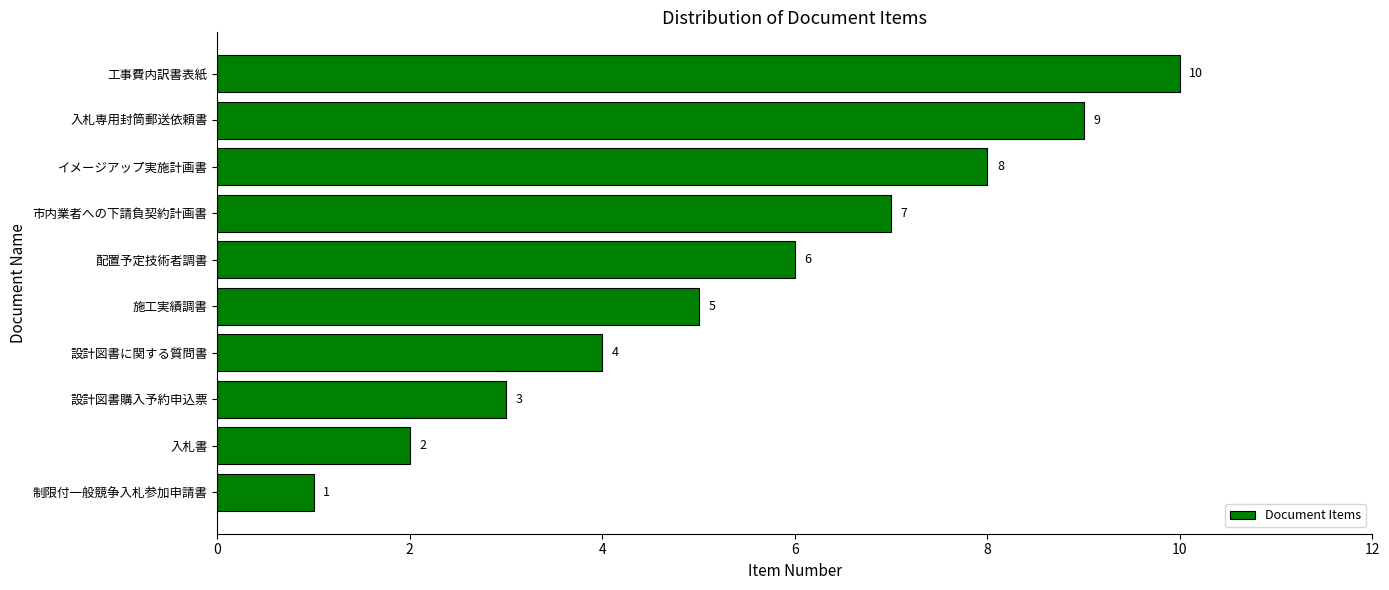

How many series are shown in this chart?

1